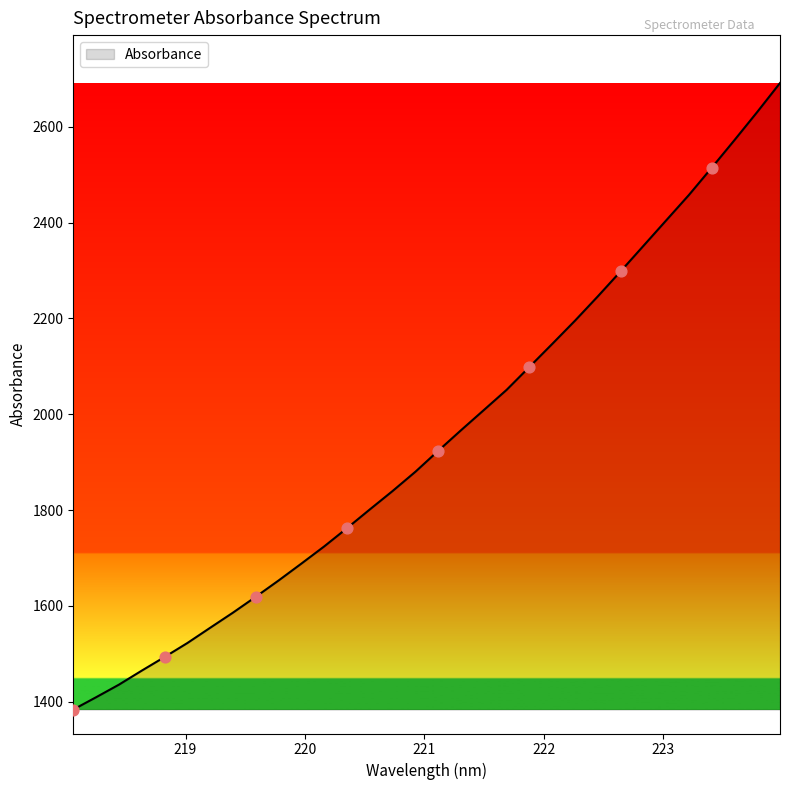

What is the maximum value shown in the chart?

2691.2